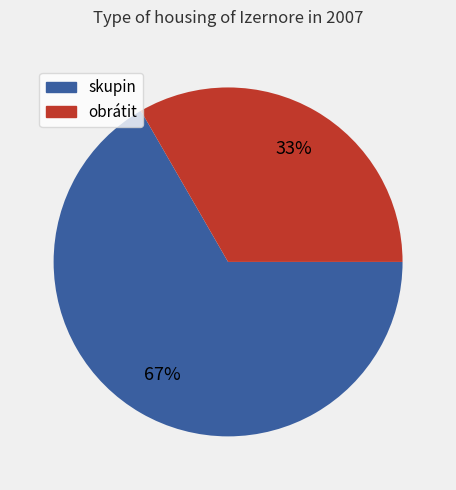

Does any single category account for the majority?

Yes